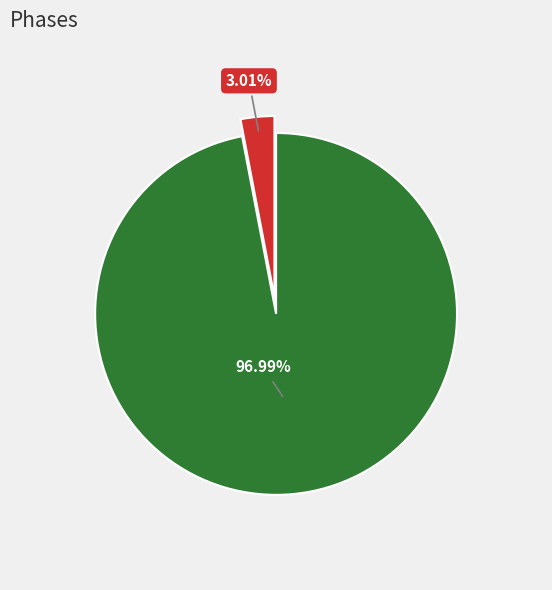

Does any single category account for the majority?

Yes